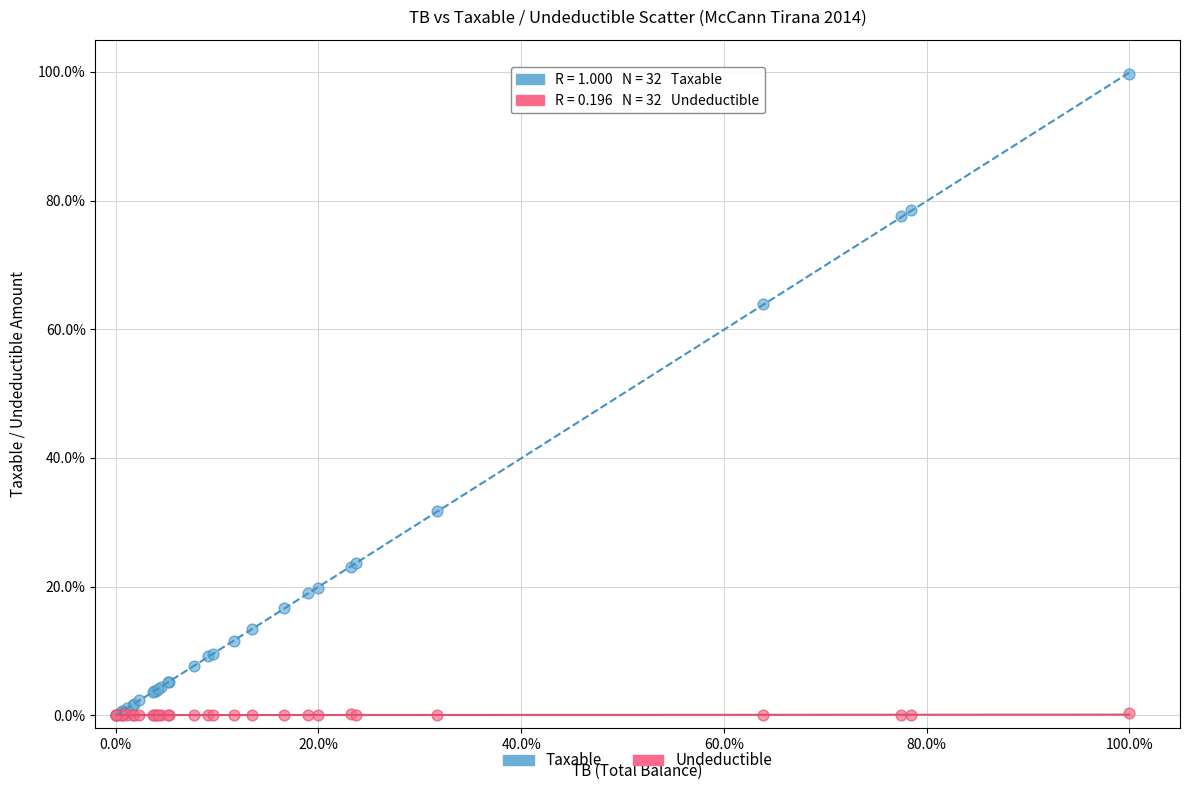

What are all the series names shown in the legend?

Taxable, Undeductible